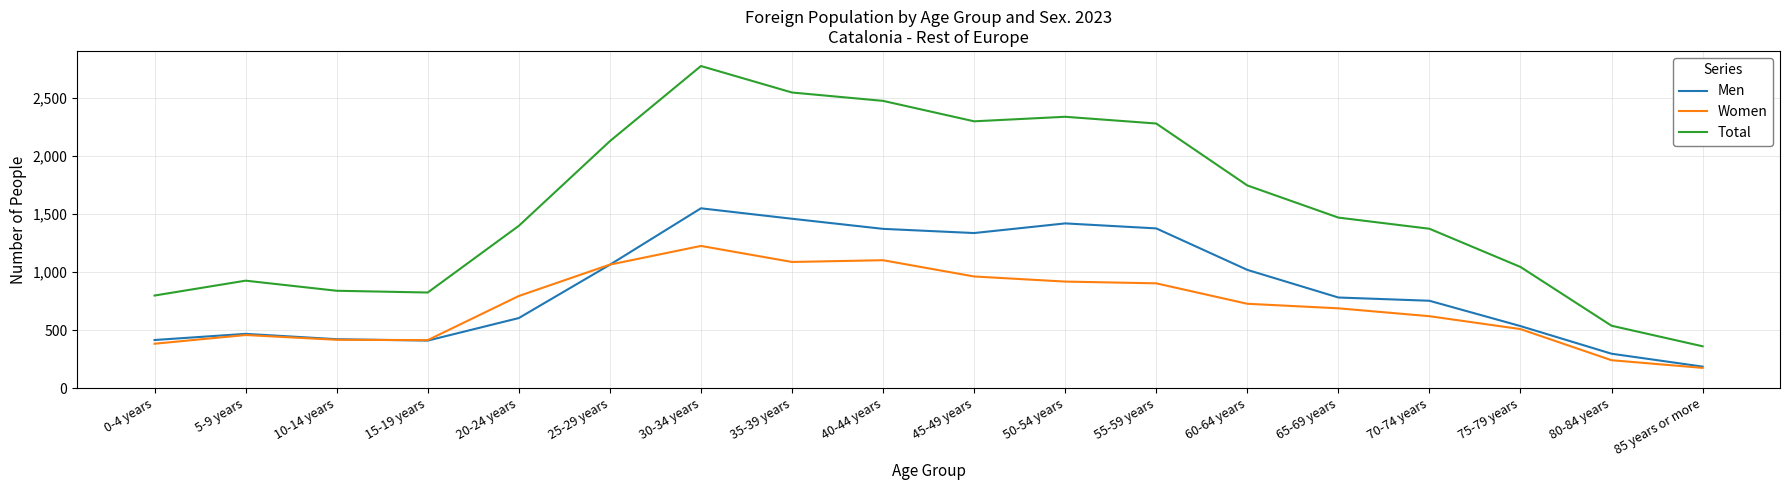

Rank the series by their maximum value, from highest to lowest.

Total, Men, Women